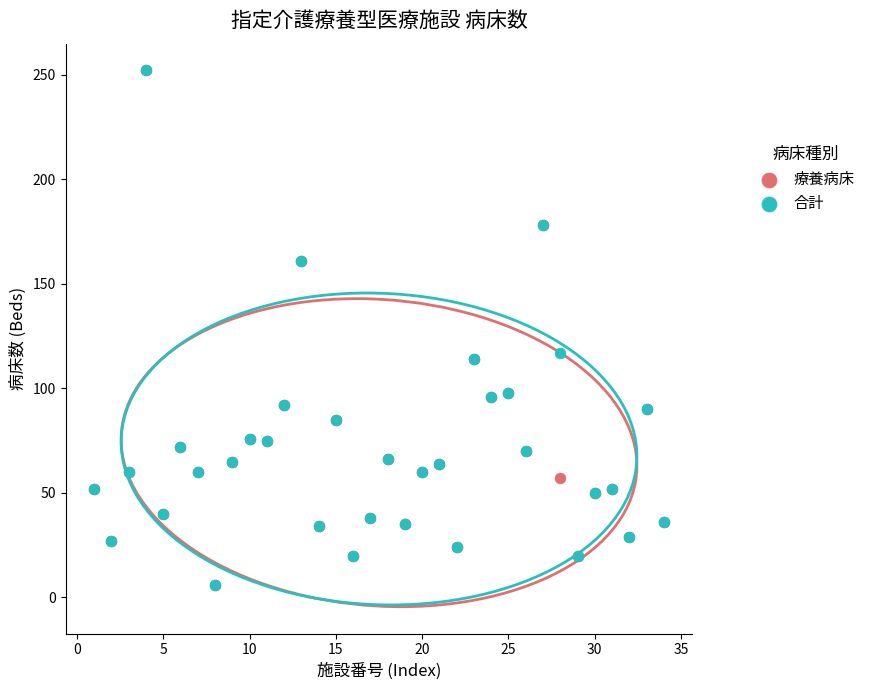

Across all series, what Y value is closest to 129?

117